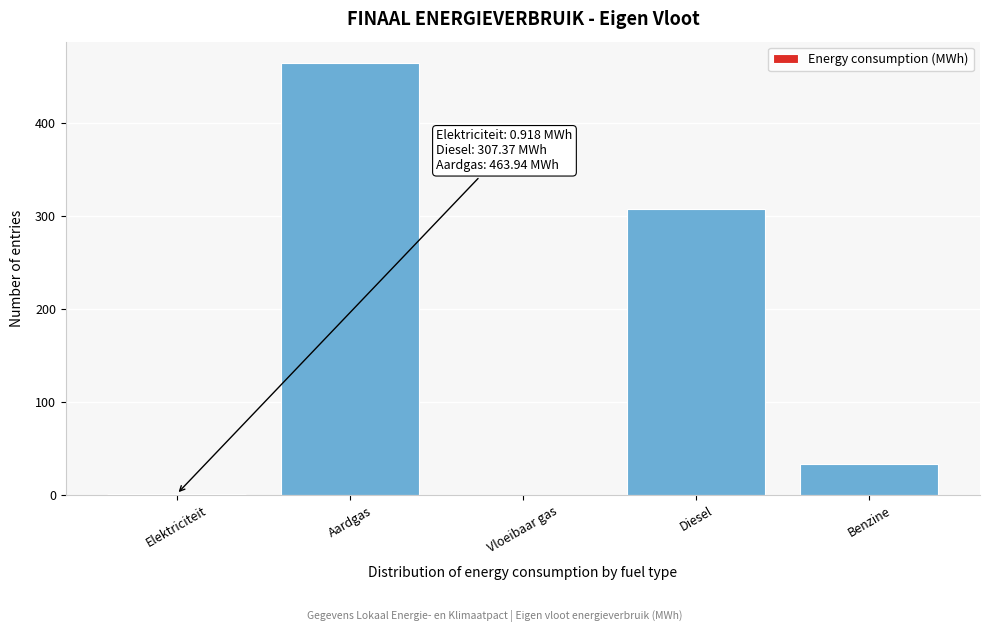

Which label corresponds to the largest value in the chart?

Aardgas